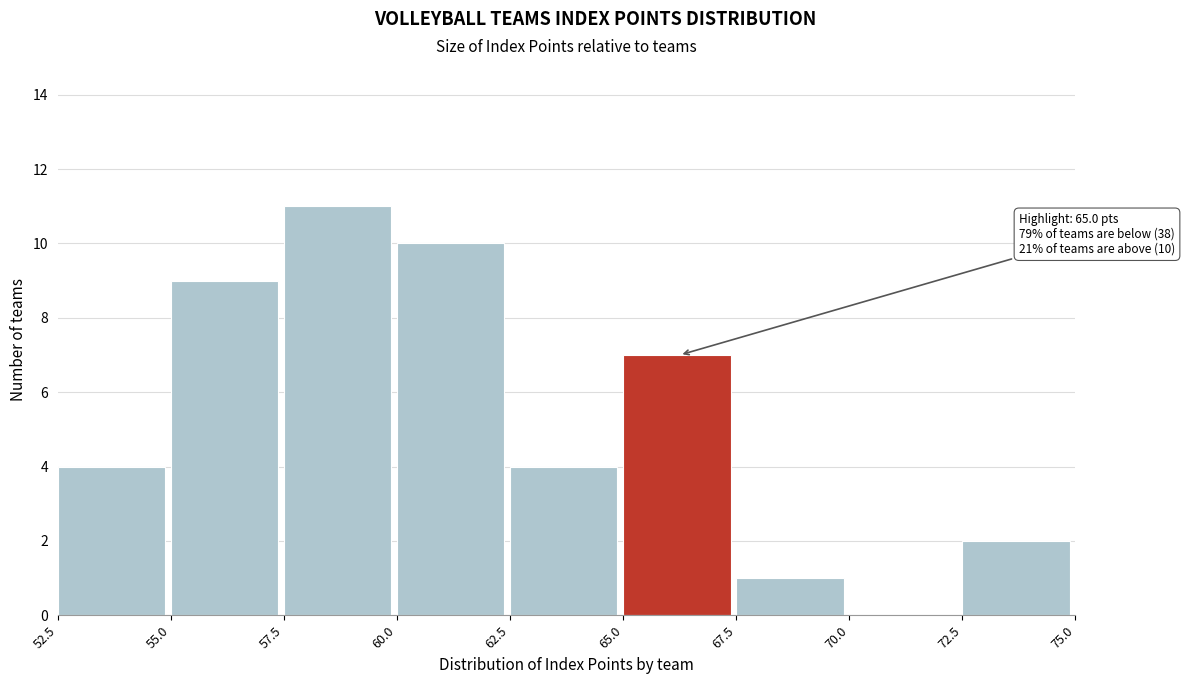

Which range on the x-axis has the tallest bar?

57.5 to 60.0